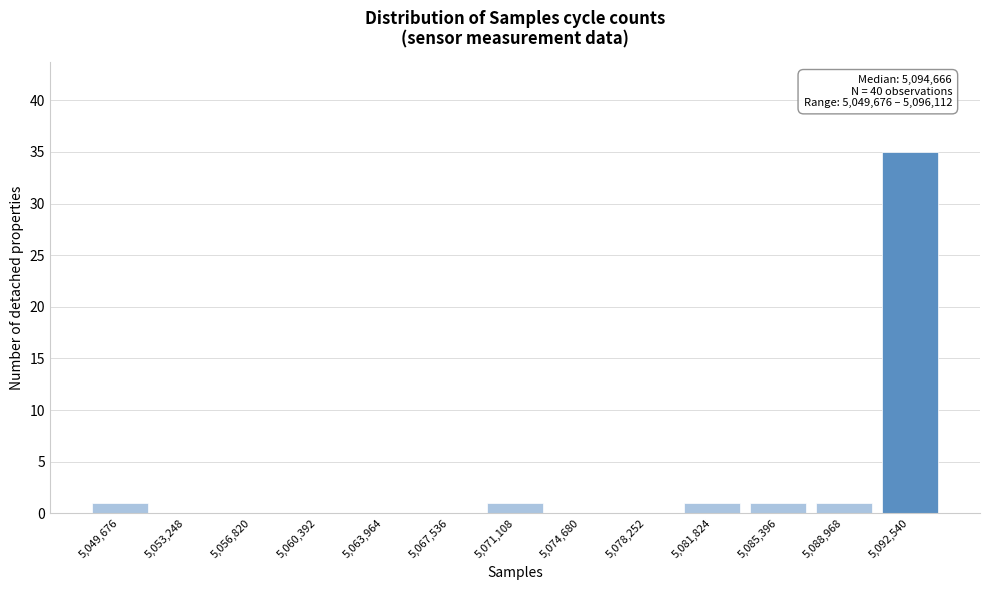

Reading right to left, what are all the values shown in this chart?

5,092,540=35	5,088,968=1	5,085,396=1	5,081,824=1	5,078,252=0	5,074,680=0	5,071,108=1	5,067,536=0	5,063,964=0	5,060,392=0	5,056,820=0	5,053,248=0	5,049,676=1